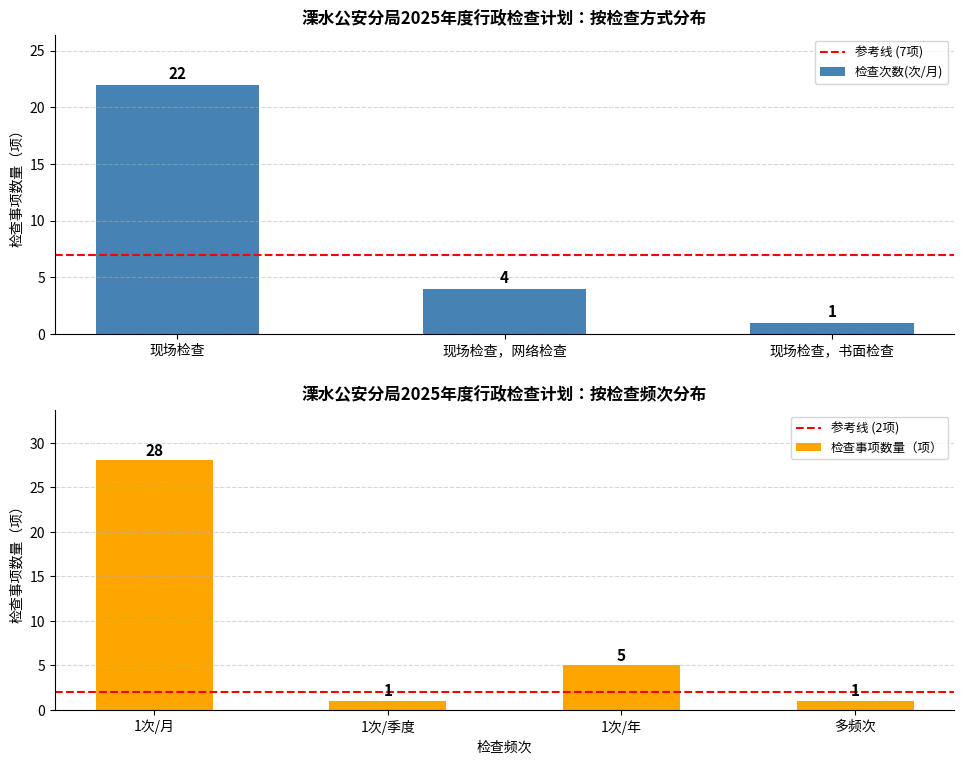

What is the difference between the maximum and minimum values?

21